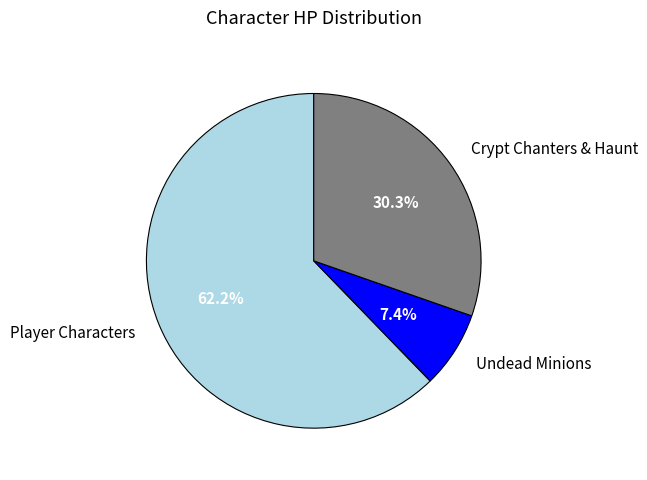

Which slice represents more than half of the pie?

Player Characters